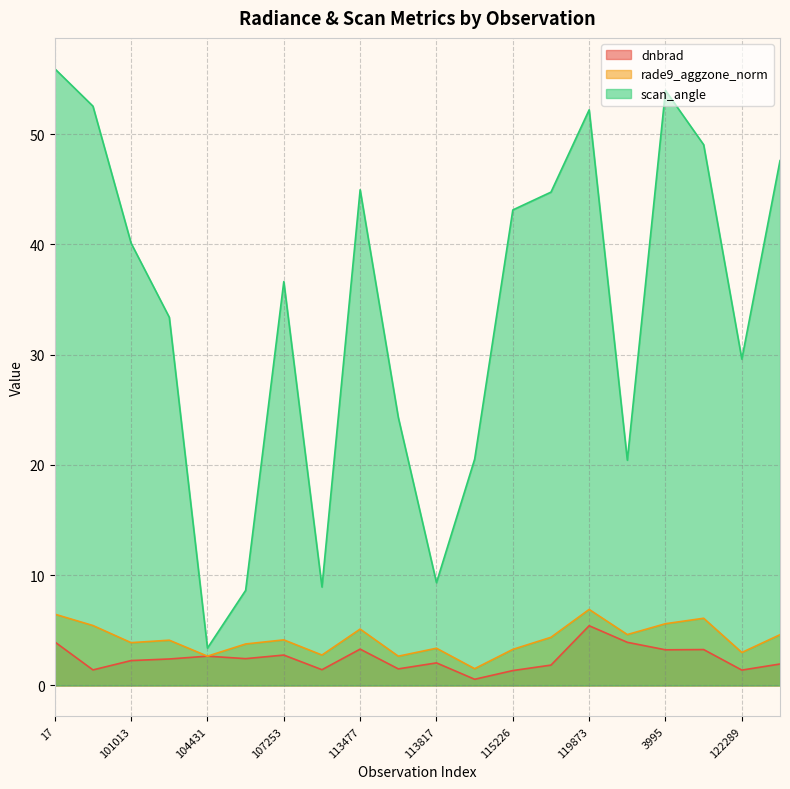

True or false: scan_angle and dnbrad cross at least once.

False